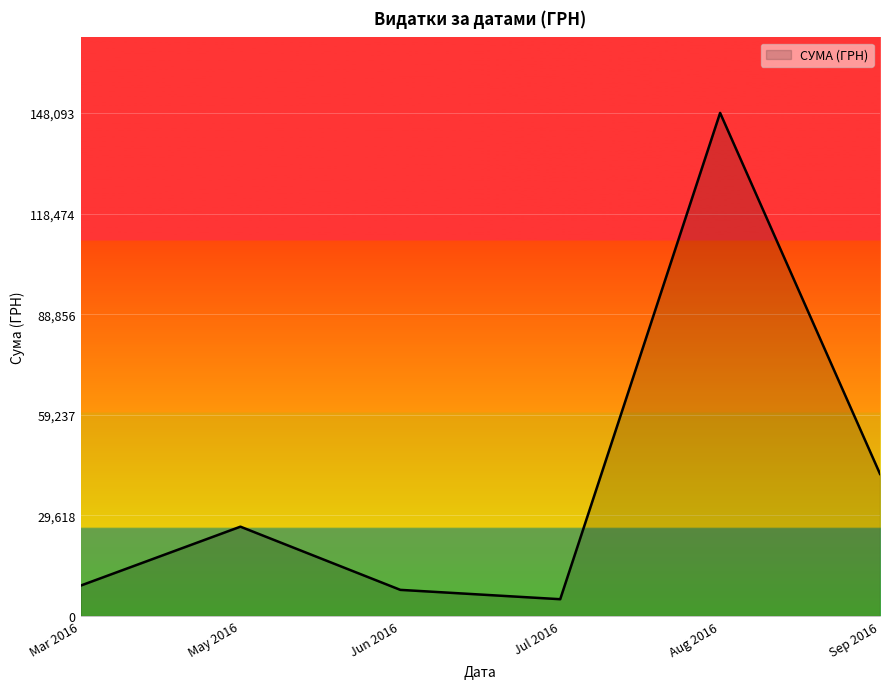

Which has a higher value, Mar 2016 or Jul 2016?

Mar 2016